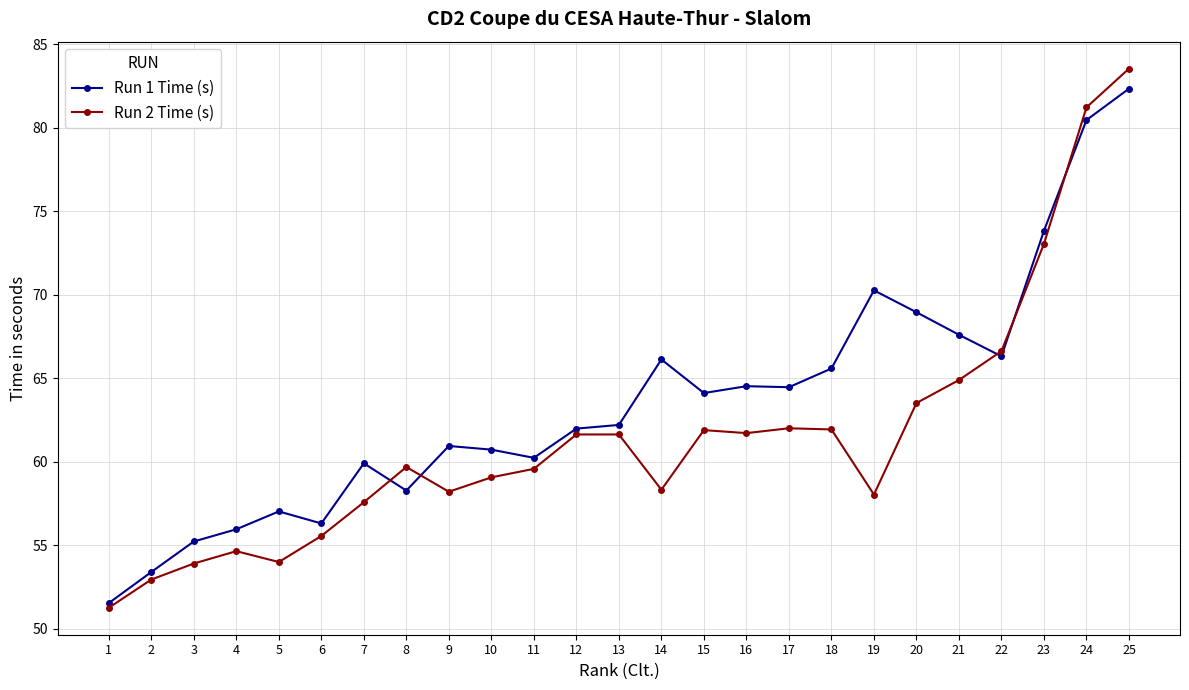

Between 1 and 10, which series saw the biggest shift?

Run 1 Time (s)